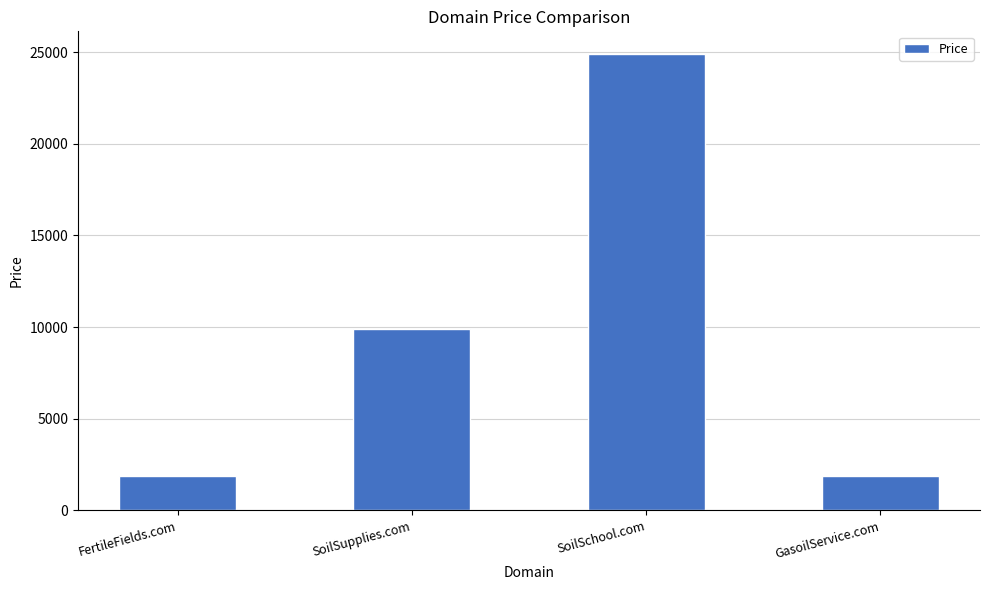

What is the approximate value at SoilSchool.com, to the nearest 100?

24900